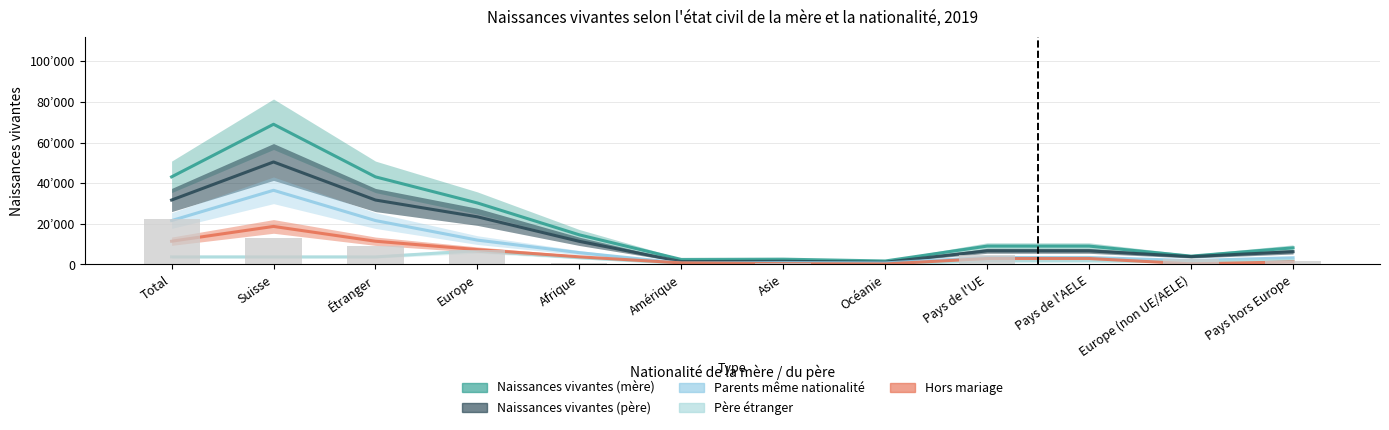

The value of Père étranger at Pays de l'UE is 3353. True or false?

True